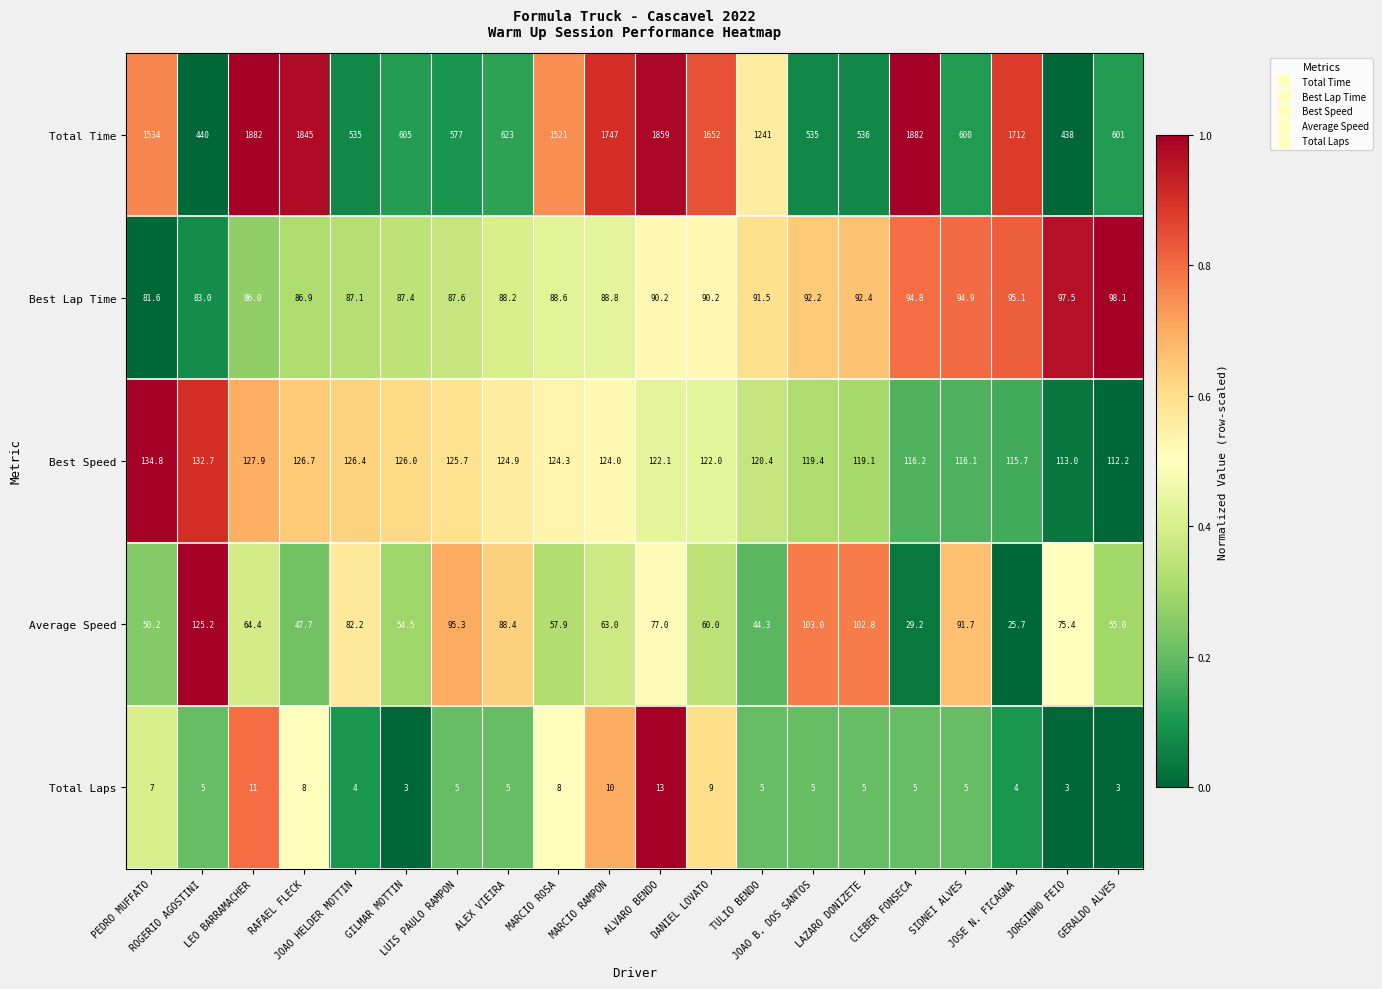

What is the sum of all Average Speed values?

1392.9